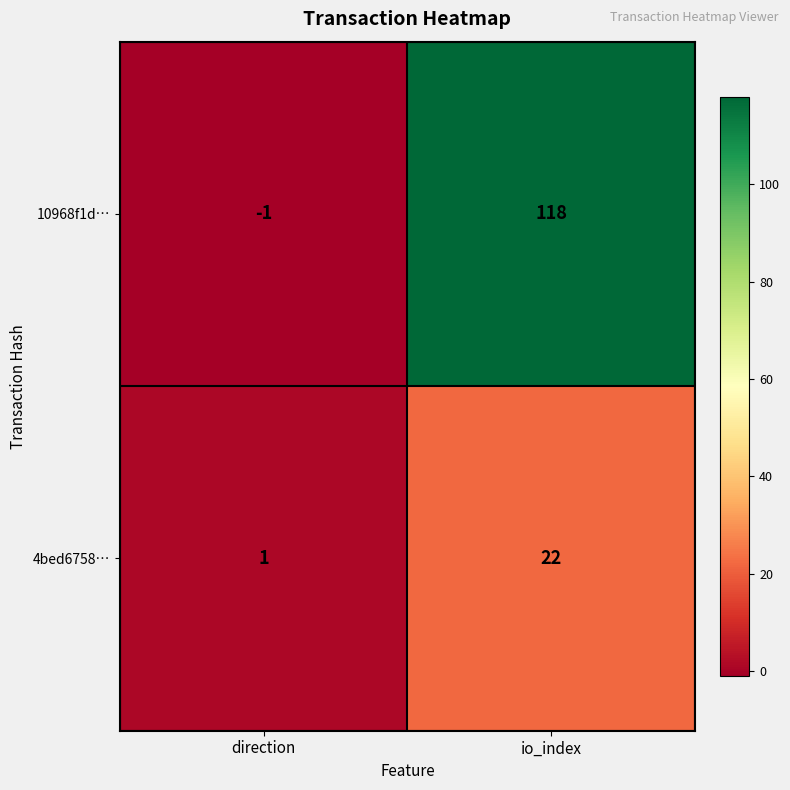

Which category has the highest value in the 4bed6758… series?

io_index